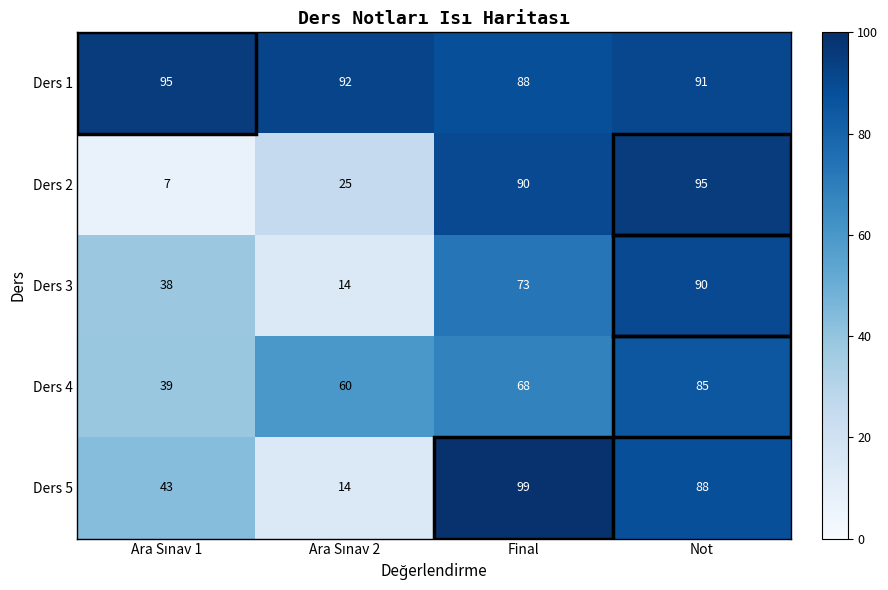

Rank the series at Final from highest to lowest value.

Ders 5, Ders 2, Ders 1, Ders 3, Ders 4